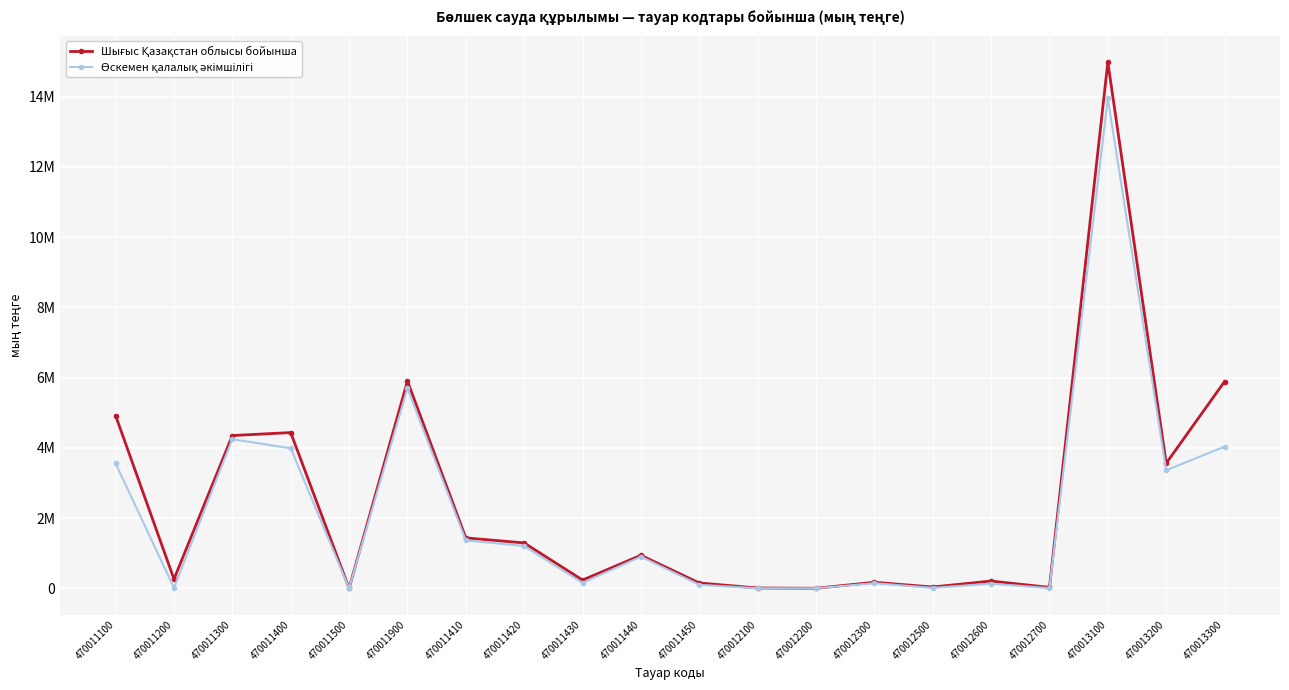

The Шығыс Қазақстан облысы бойынша series shows 5887905 at 470013300. True or false?

True